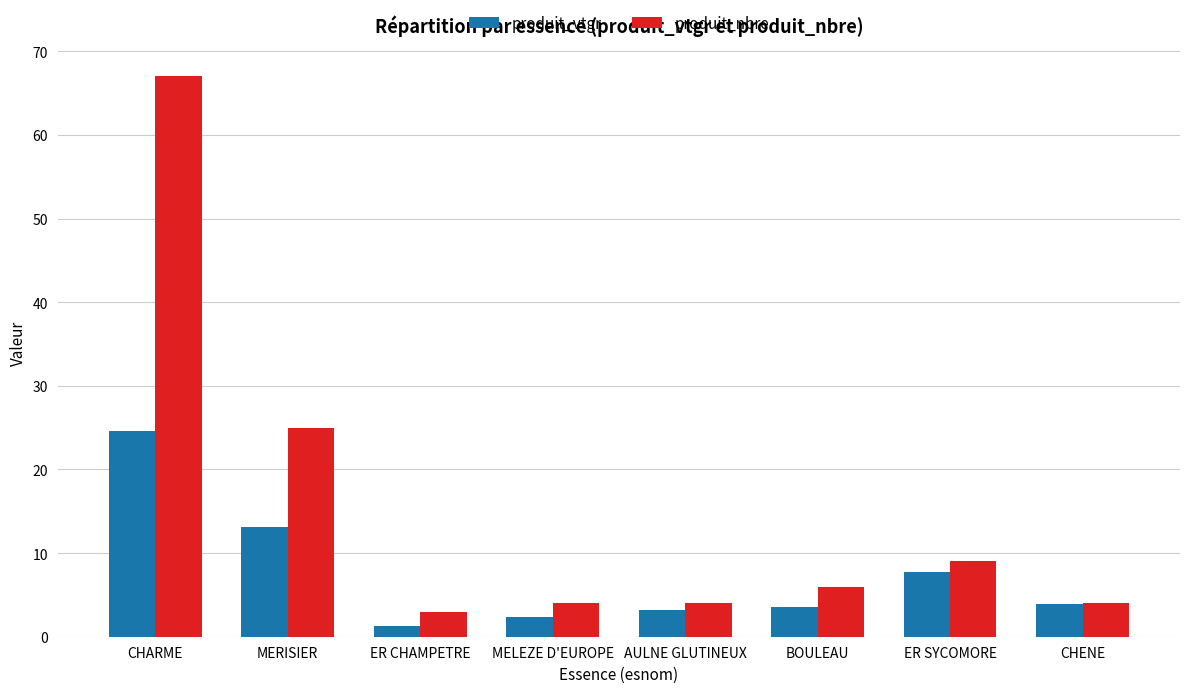

At which category does the chart reach its minimum across all series?

ER CHAMPETRE